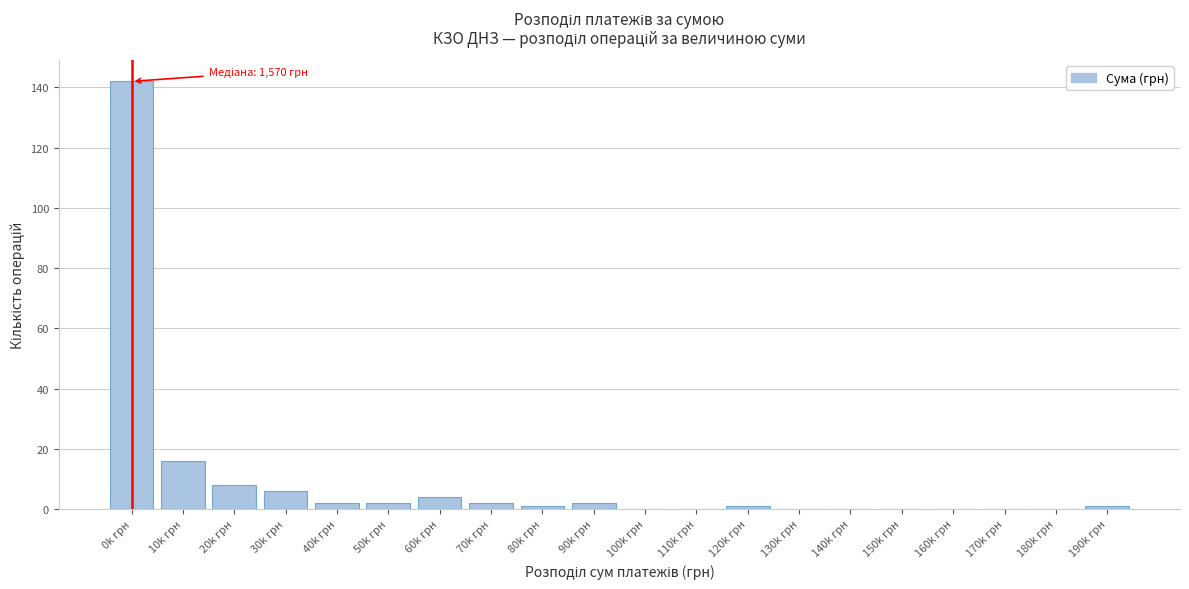

Reading right to left, what are all the values shown in this chart?

190k грн=1	180k грн=0	170k грн=0	160k грн=0	150k грн=0	140k грн=0	130k грн=0	120k грн=1	110k грн=0	100k грн=0	90k грн=2	80k грн=1	70k грн=2	60k грн=4	50k грн=2	40k грн=2	30k грн=6	20k грн=8	10k грн=16	0k грн=142